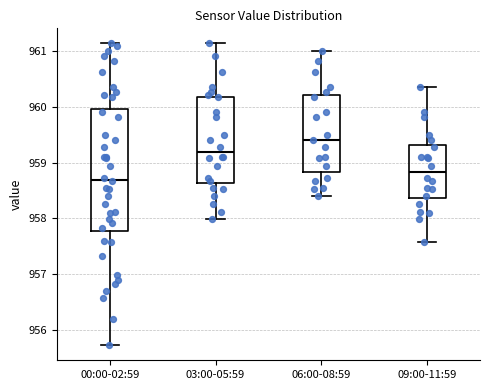

Reading left to right, transcribe this box plot: for each box, give where its median line is, the range the box spans, and where its two whiskers end, as read against the y-axis. The values are not printed on the chart, so give them approximately, as read against the axis.

00:00-02:59: median 958.7, box 957.8 to 960.0, whiskers 955.7 to 961.1
03:00-05:59: median 959.2, box 958.6 to 960.2, whiskers 958.0 to 961.1
06:00-08:59: median 959.4, box 958.8 to 960.2, whiskers 958.4 to 961.0
09:00-11:59: median 958.8, box 958.4 to 959.3, whiskers 957.6 to 960.4